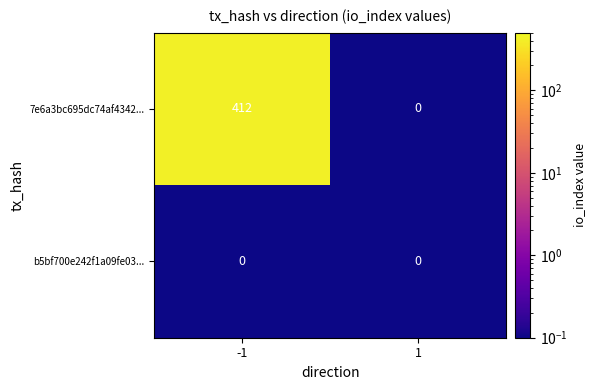

What is the total value across all series at 1?

0